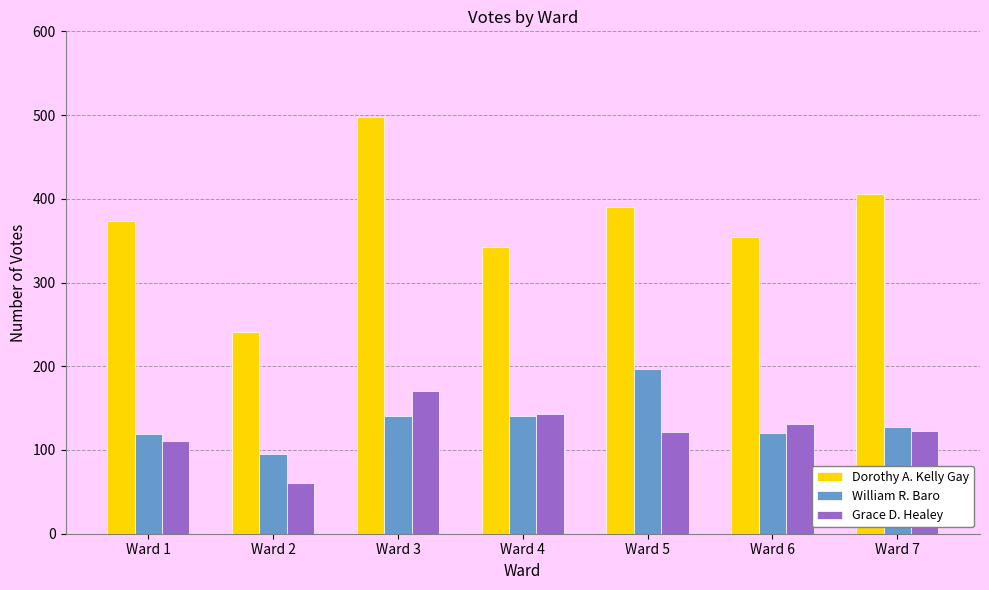

True or false: Grace D. Healey has a value of 24 at Ward 2.

False